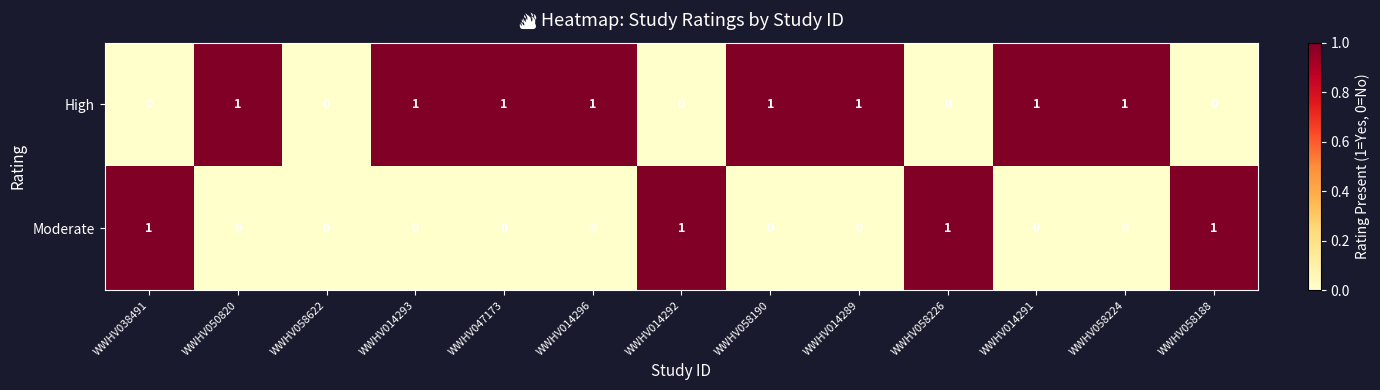

Count the Moderate values in the range 0 to 1.

13